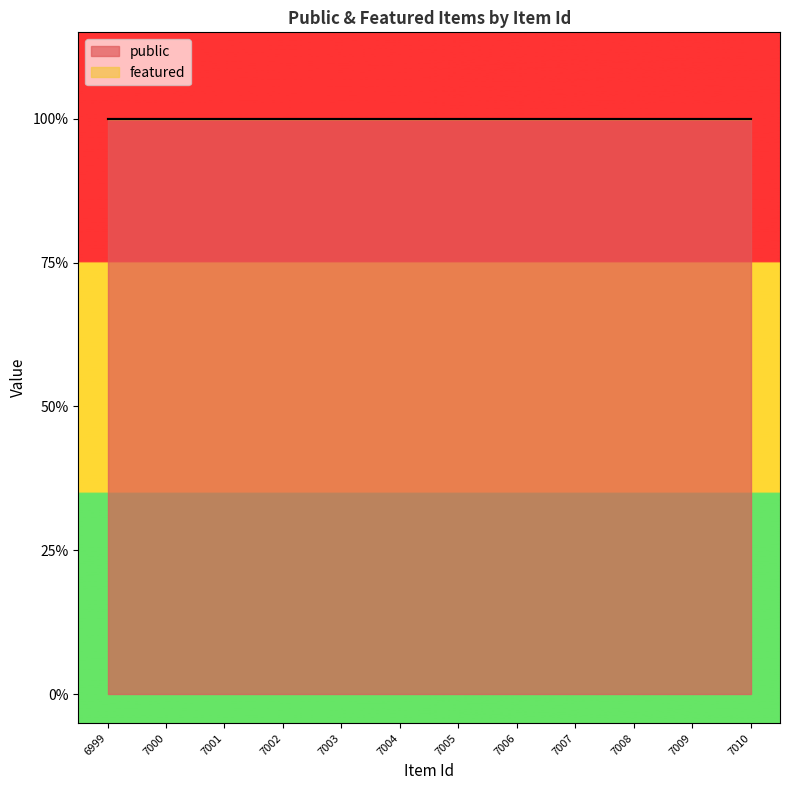

At 7006, list the series in order from largest to smallest.

public, featured